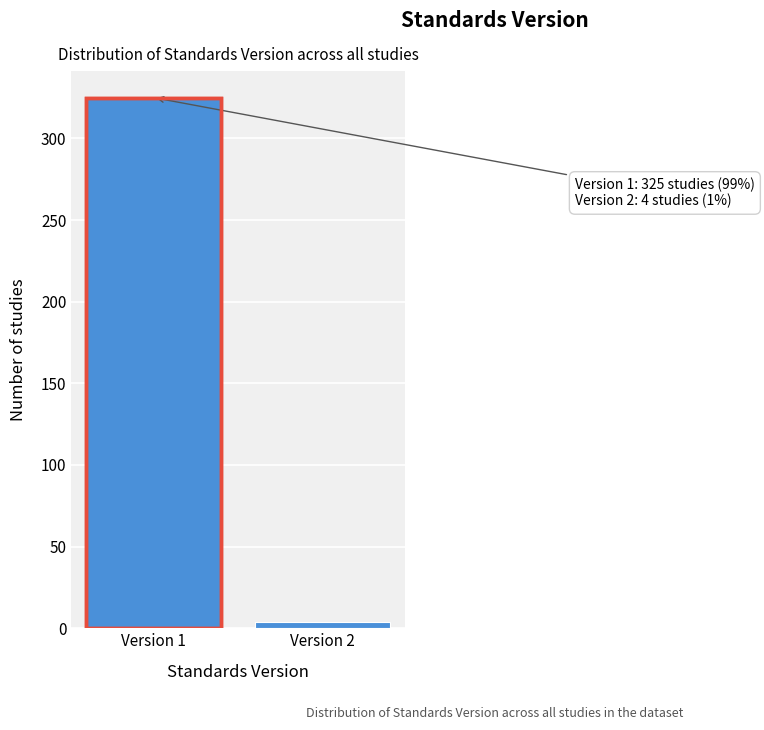

Reading left to right, extract all data points from this chart.

Version 1=325	Version 2=4